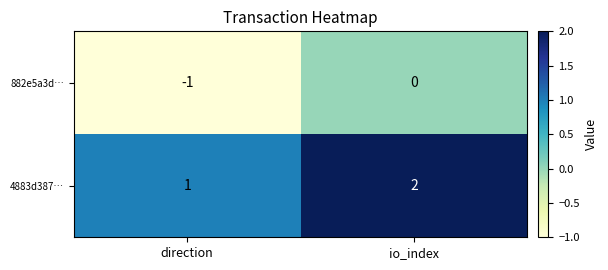

Reading left to right, list all the values displayed in this chart.

882e5a3d…: direction=-1	io_index=0
4883d387…: direction=1	io_index=2